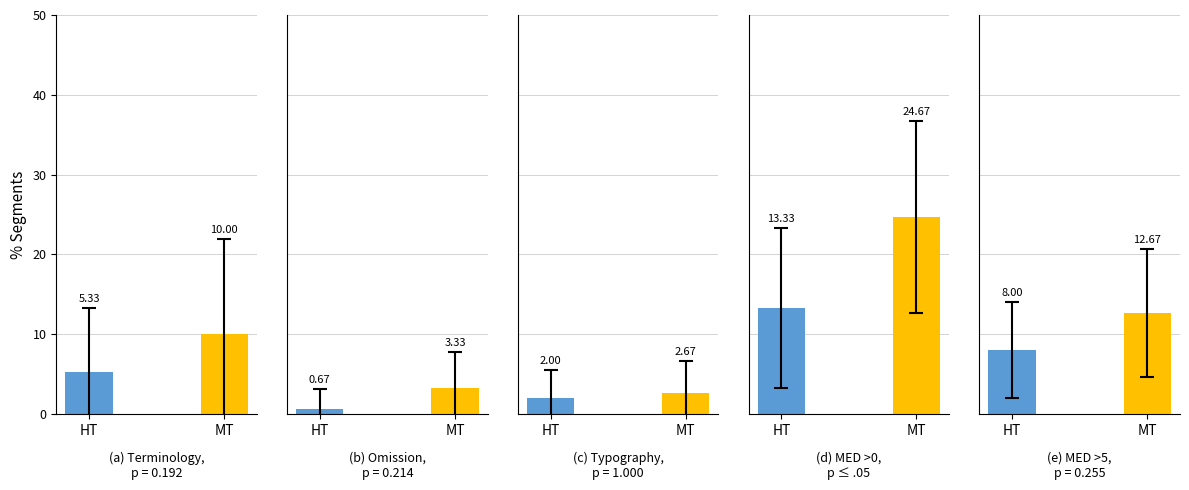

What is the sum of all MT values?

53.3